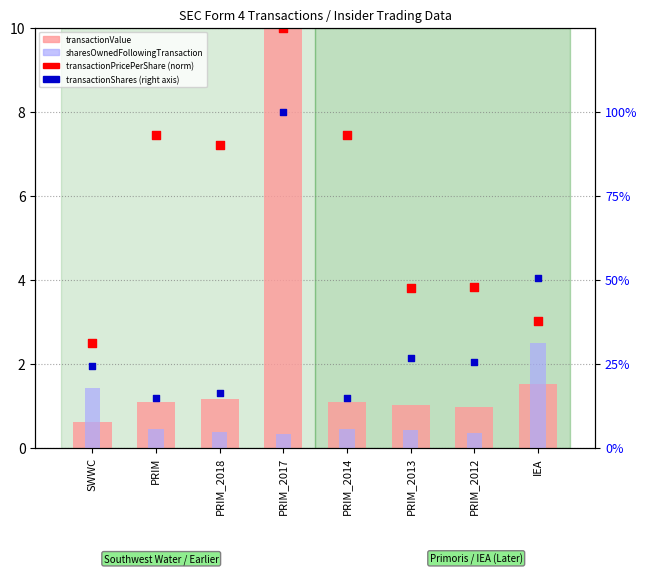

Which series has the largest total across all categories?

transactionShares